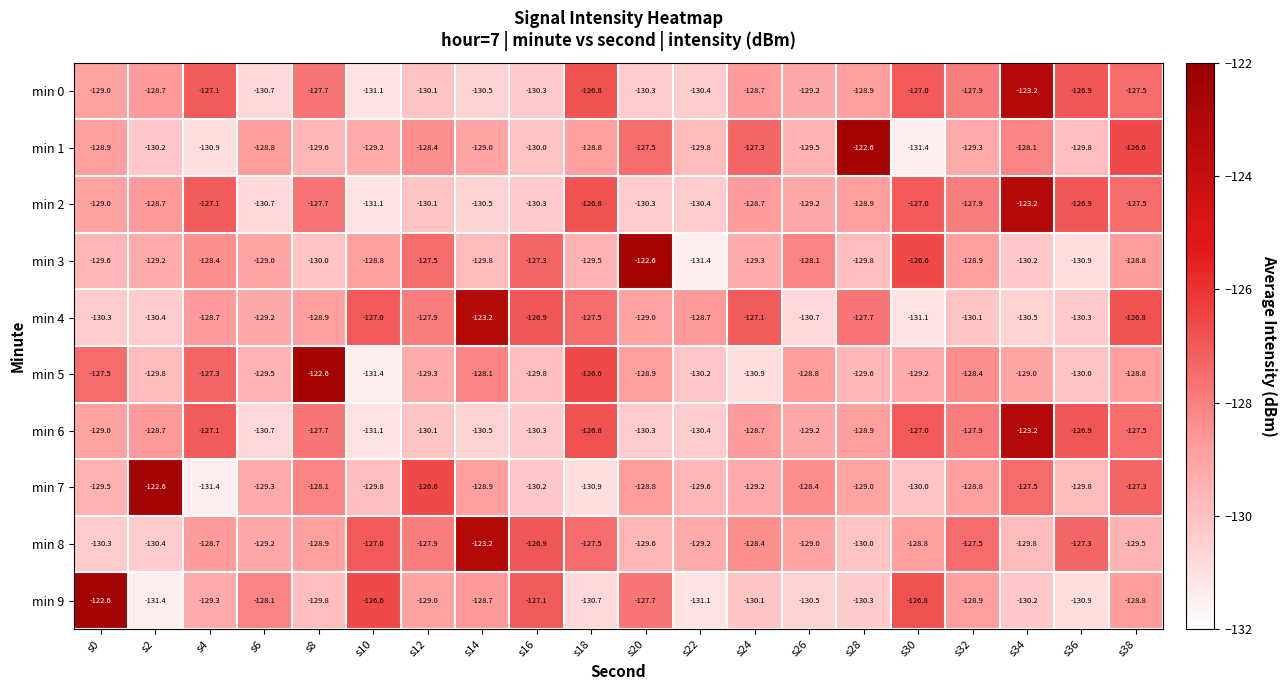

At which label is min 9 closest to -127?

s16